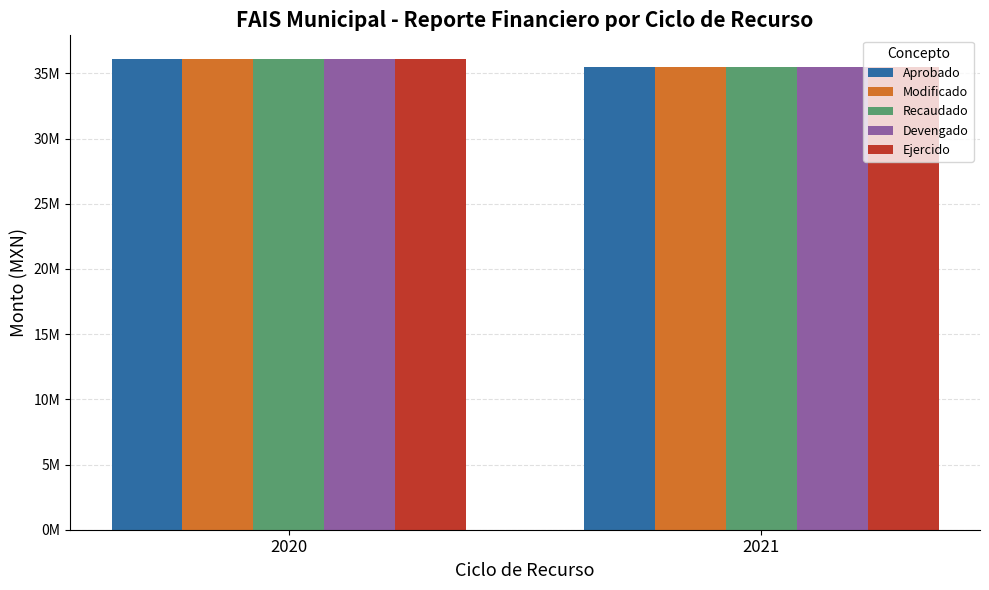

Between 2021 and 2020, which is larger?

2020